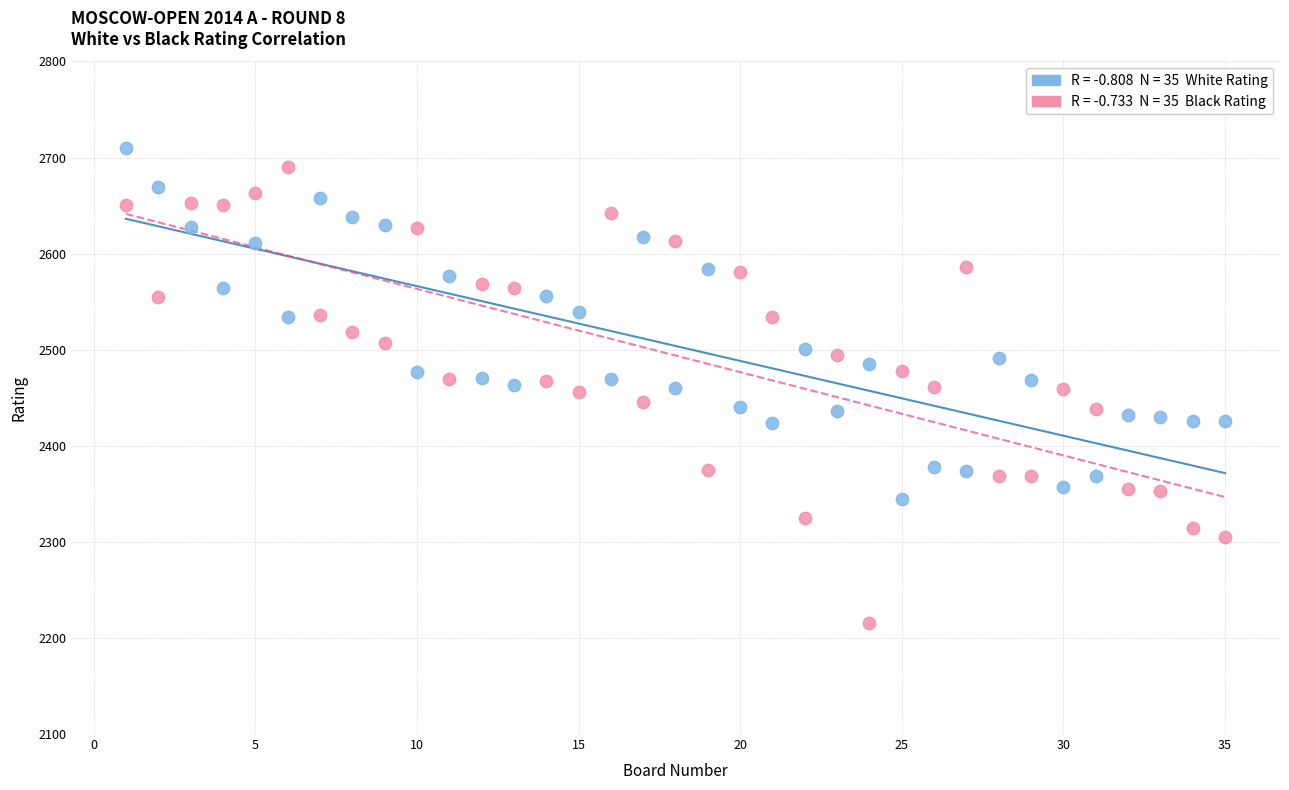

Across all data points, what is the range of X values (max minus min)?

34